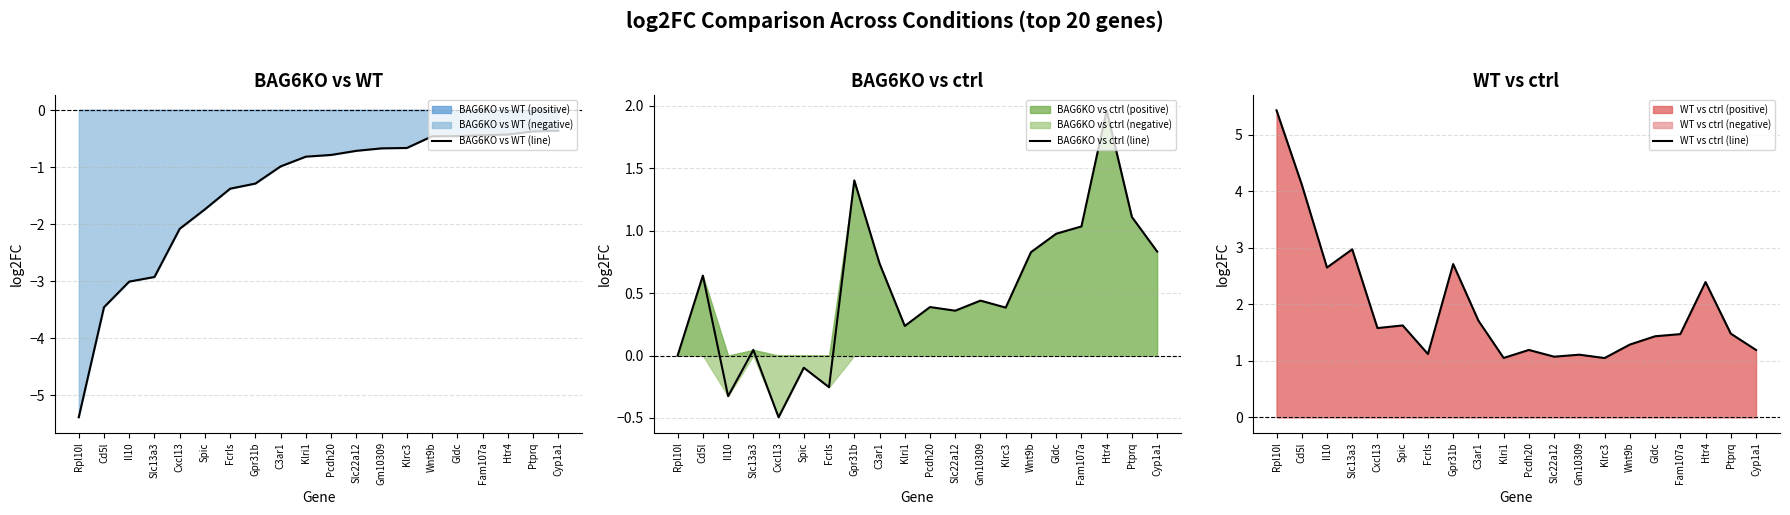

What is the difference between the maximum and second lowest values in the BAG6KO vs WT (line) series?

3.1